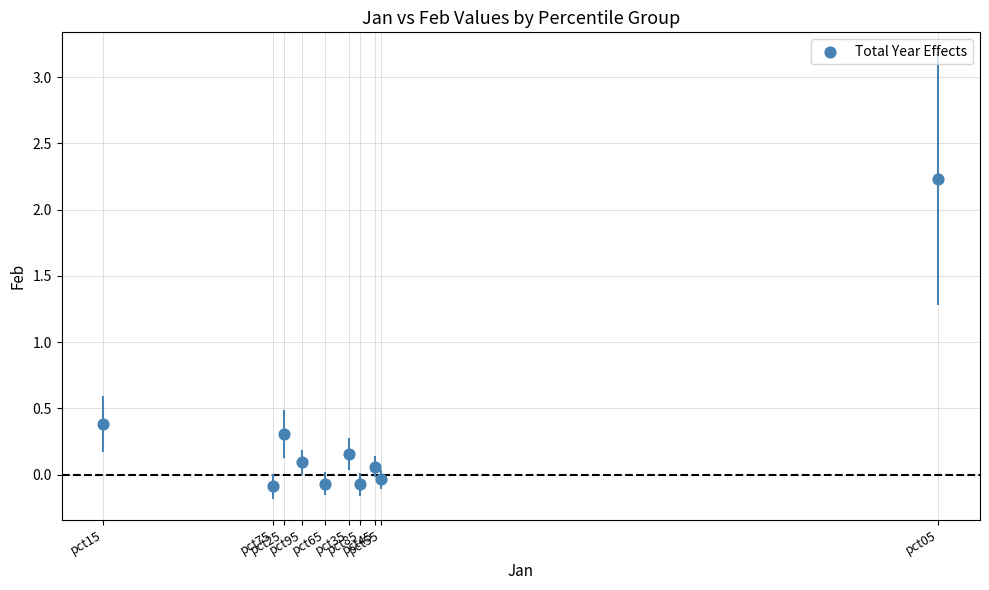

What Y value in the scatter plot is closest to 1?

0.4